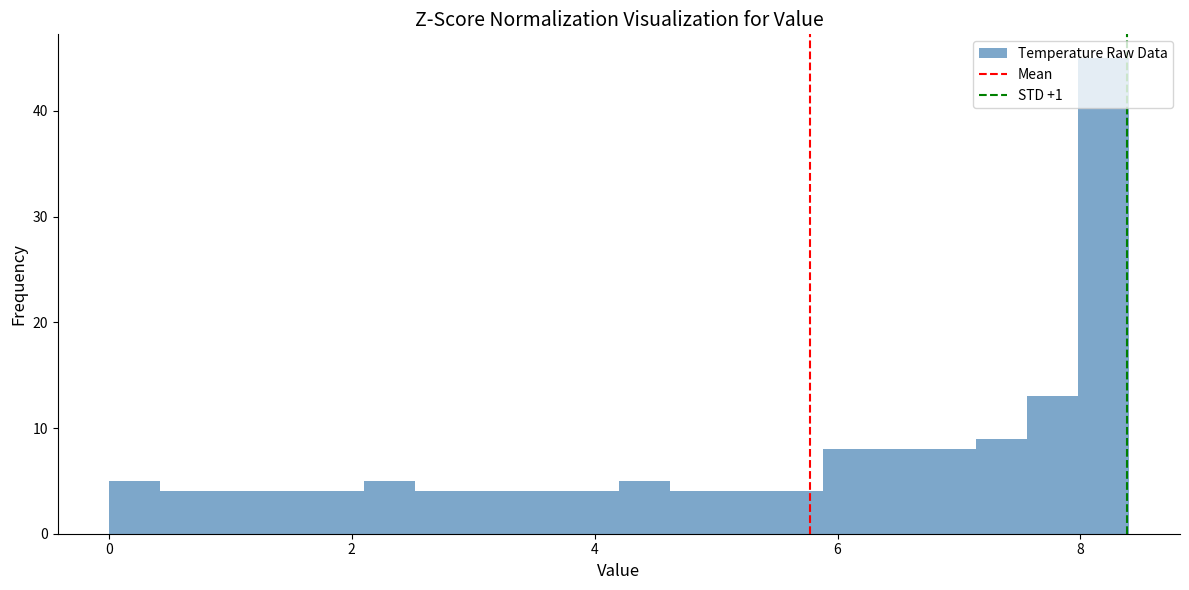

Around what value on the x-axis is the tallest bar? Give the approximate position of its centre, as read against the axis.

8.2